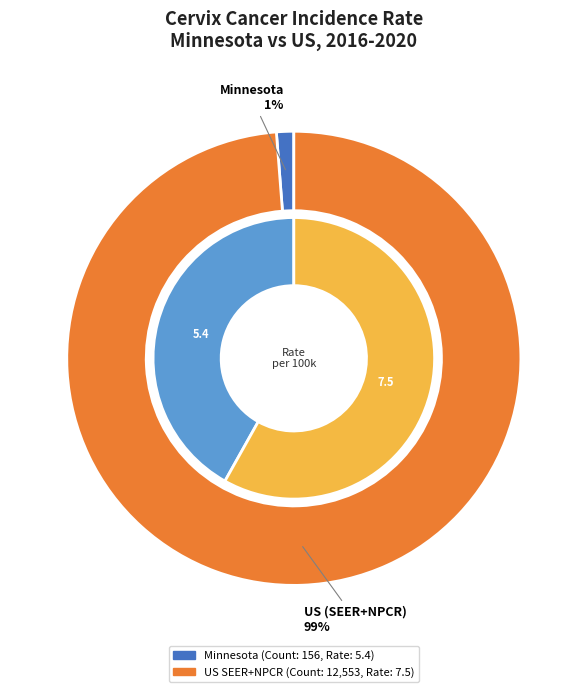

Is there any slice that represents more than half of the pie?

Yes